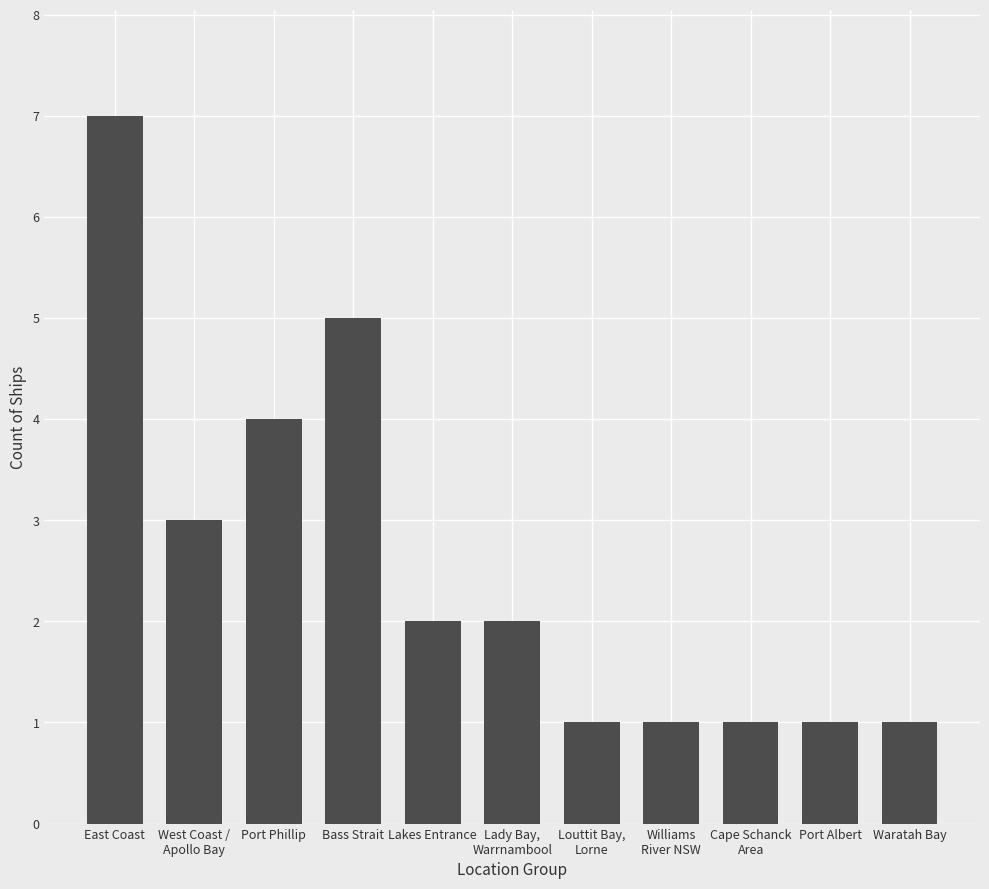

The value at Lady Bay,
Warrnambool is 3. True or false?

False